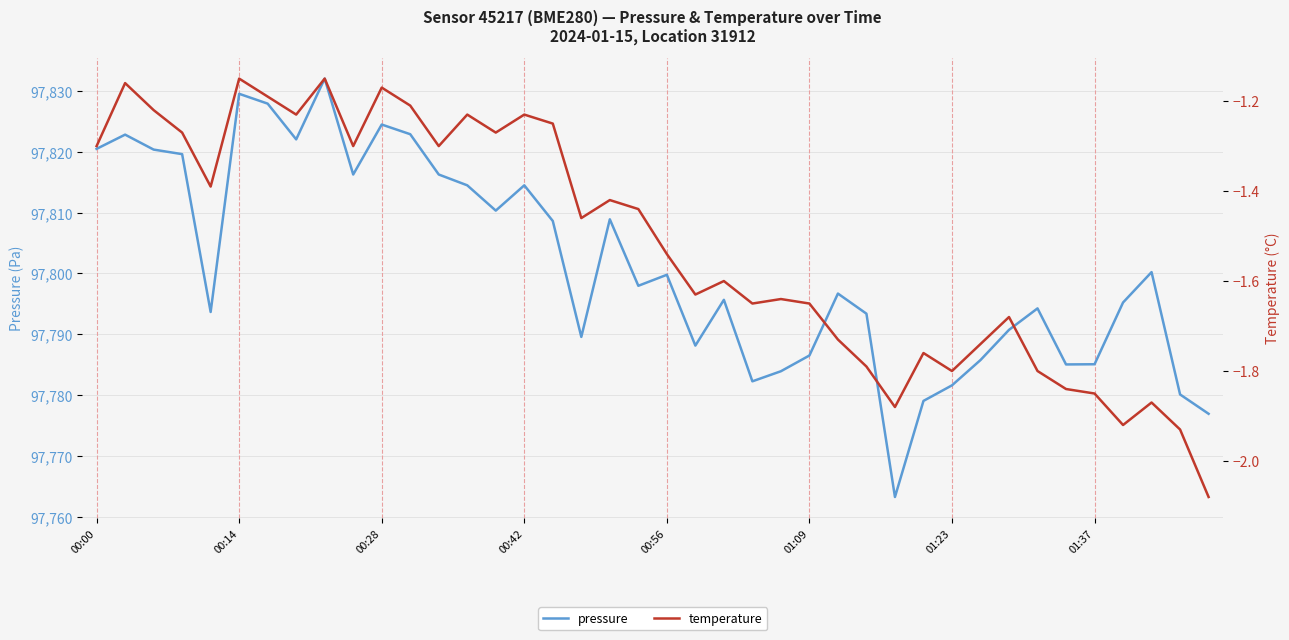

What is the approximate value of temperature at 00:28?

-1.2